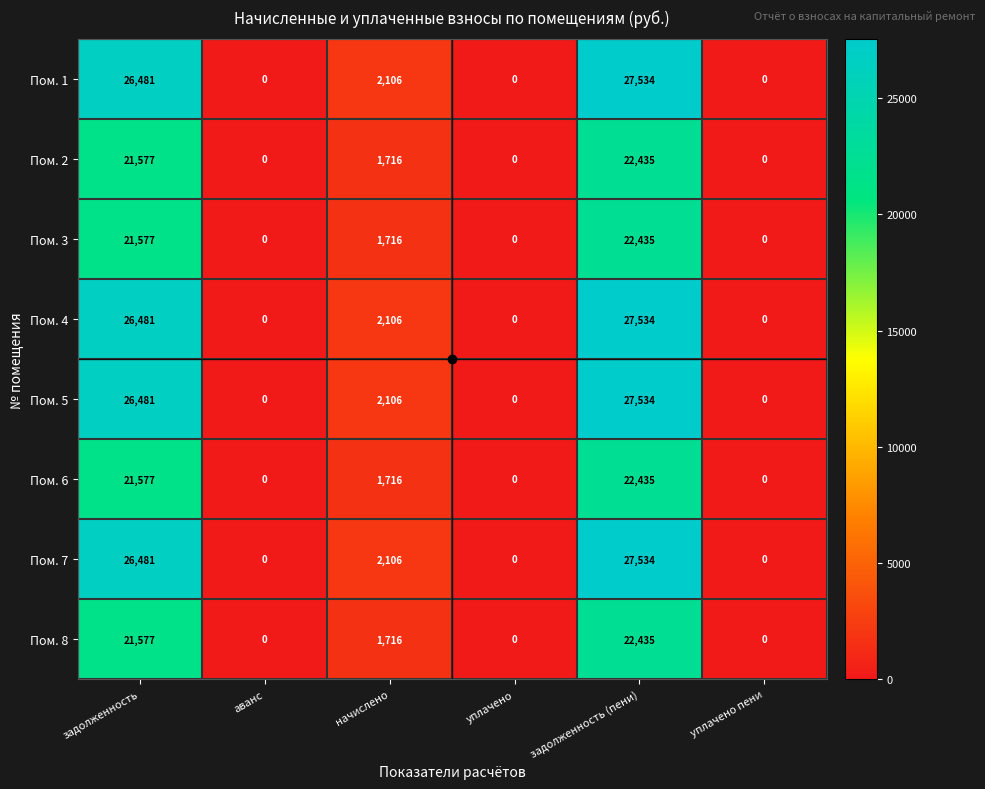

What is the approximate value of Пом. 1 at начислено?

2106